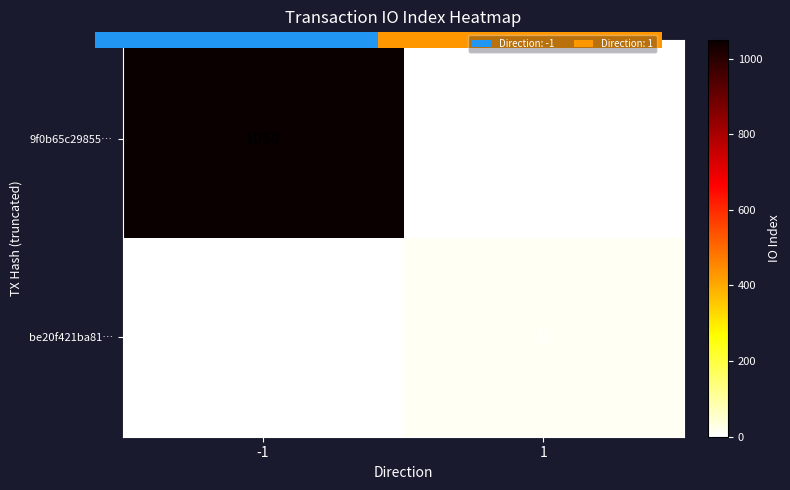

What is the difference between the maximum and minimum values in the 9f0b65c29855… series?

1050